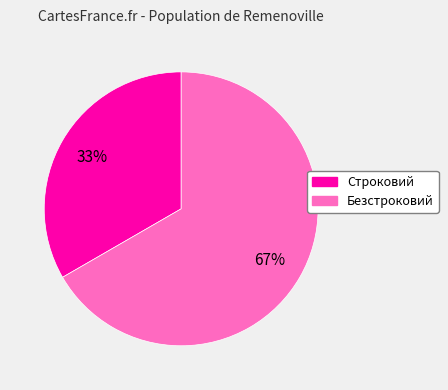

To the nearest percent, what portion does Строковий represent?

33%